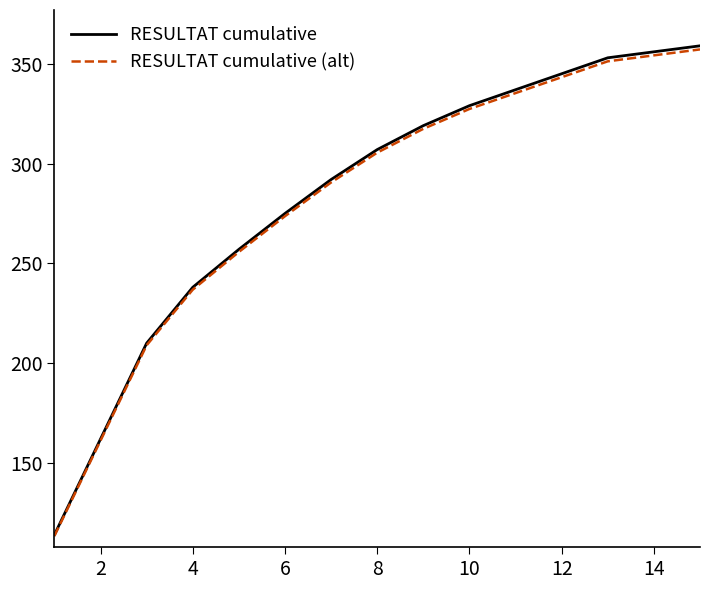

Does the chart display data point markers on the line(s)?

No